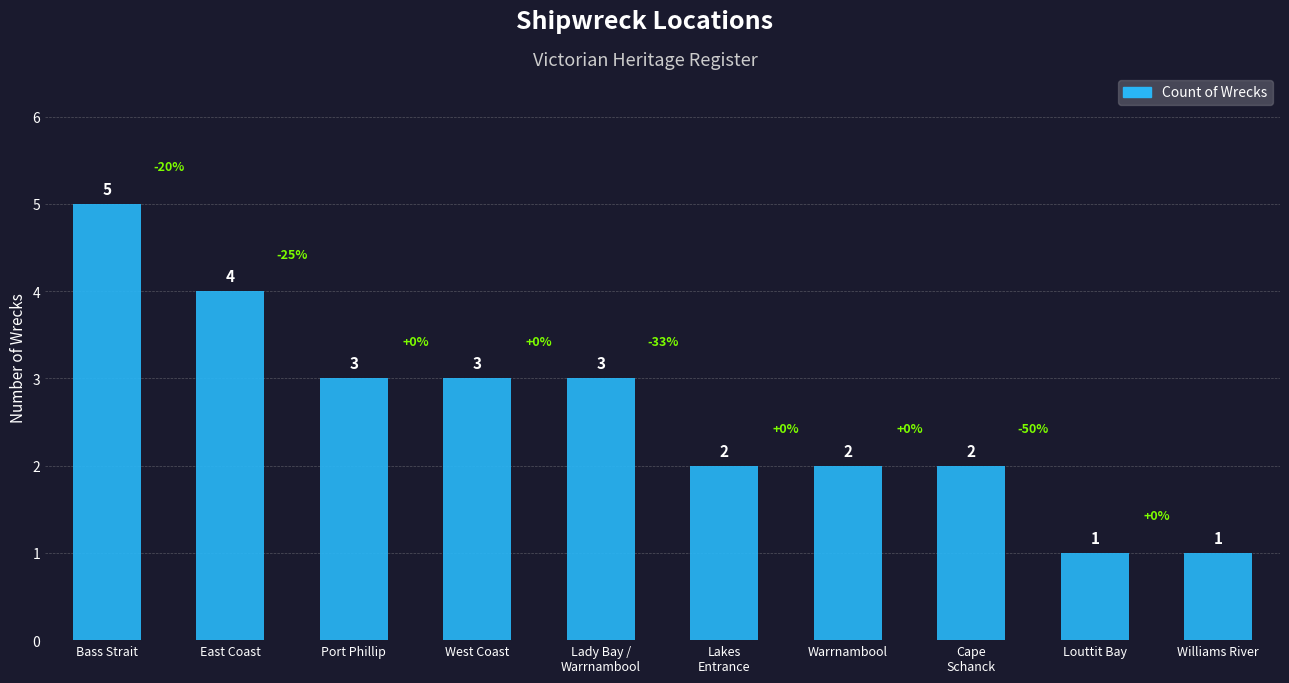

At which category does the chart reach its peak across all series?

Bass Strait